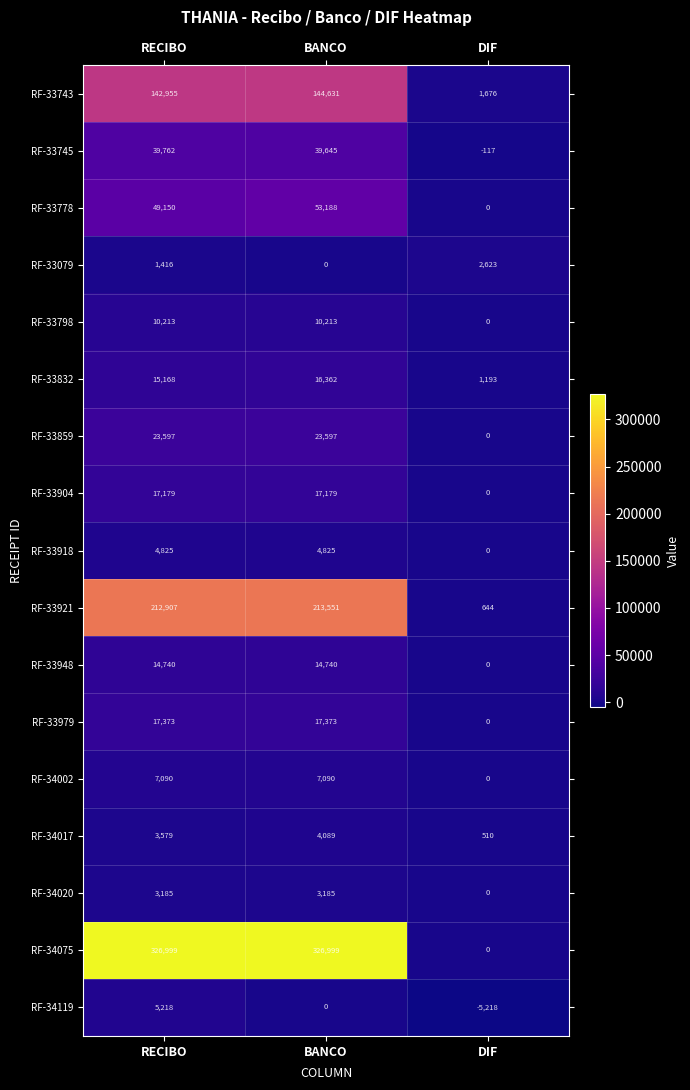

What is the difference between the RF-34017 values at DIF and BANCO?

3579